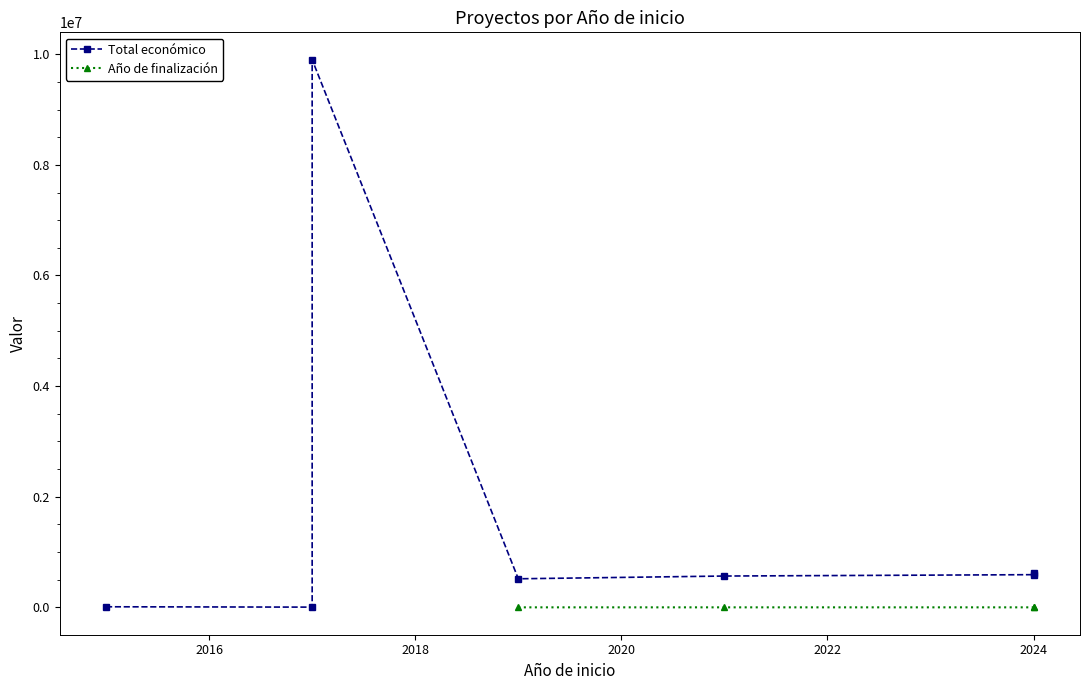

At which category does Total económico reach its first local valley?

2017